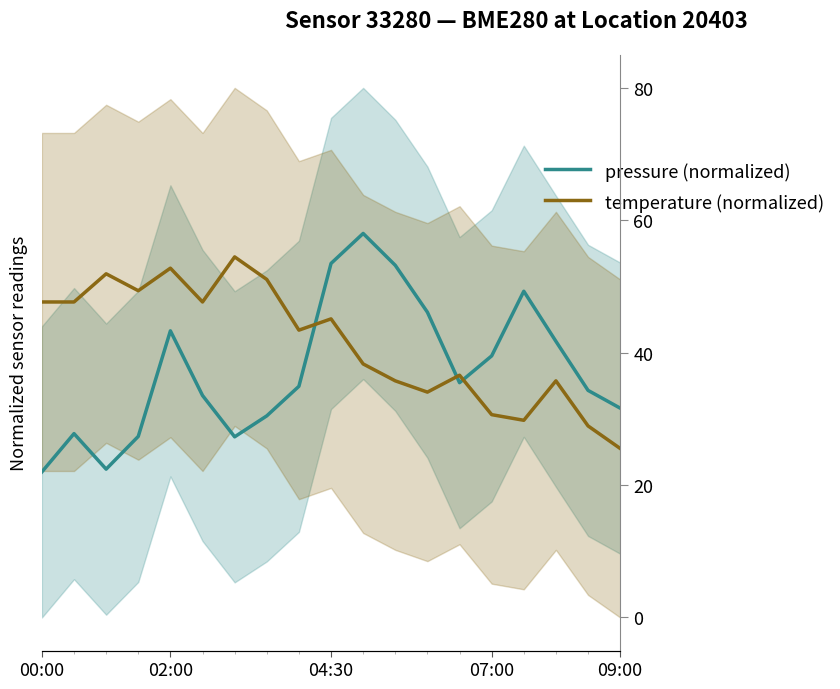

Which series ends up on top after the final intersection of temperature (normalized) and pressure (normalized)?

pressure (normalized)